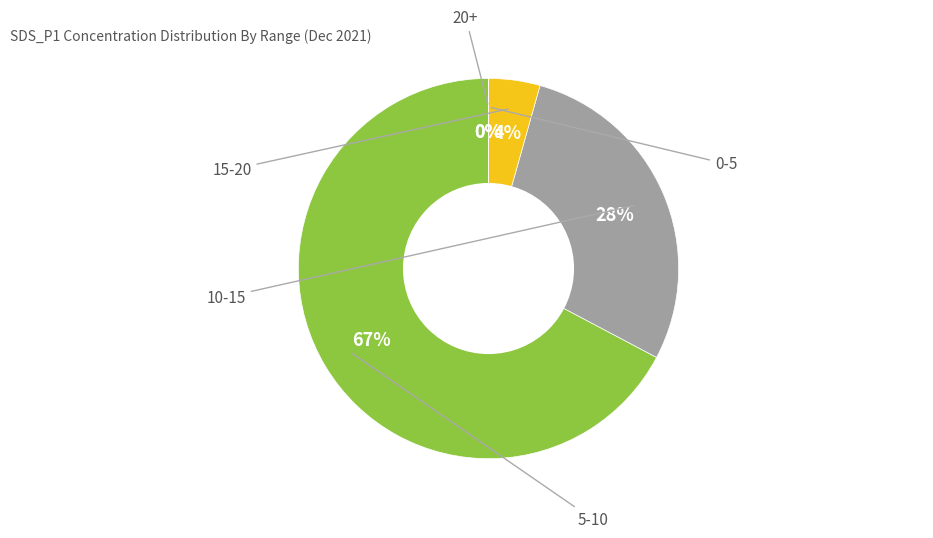

Between 33 and 18, which is larger?

33